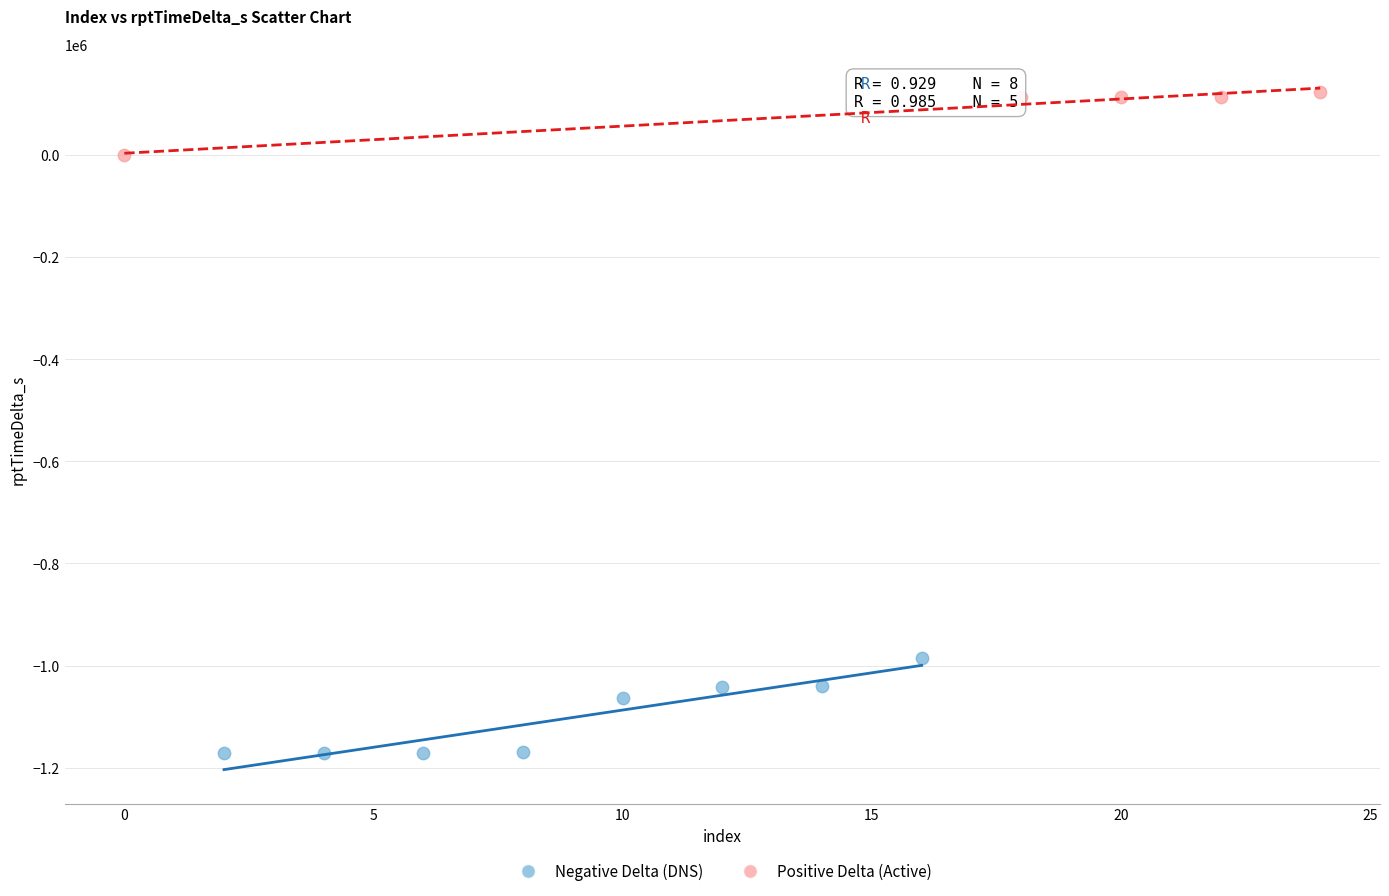

Which series contains the highest Y value?

Positive Delta (Active)